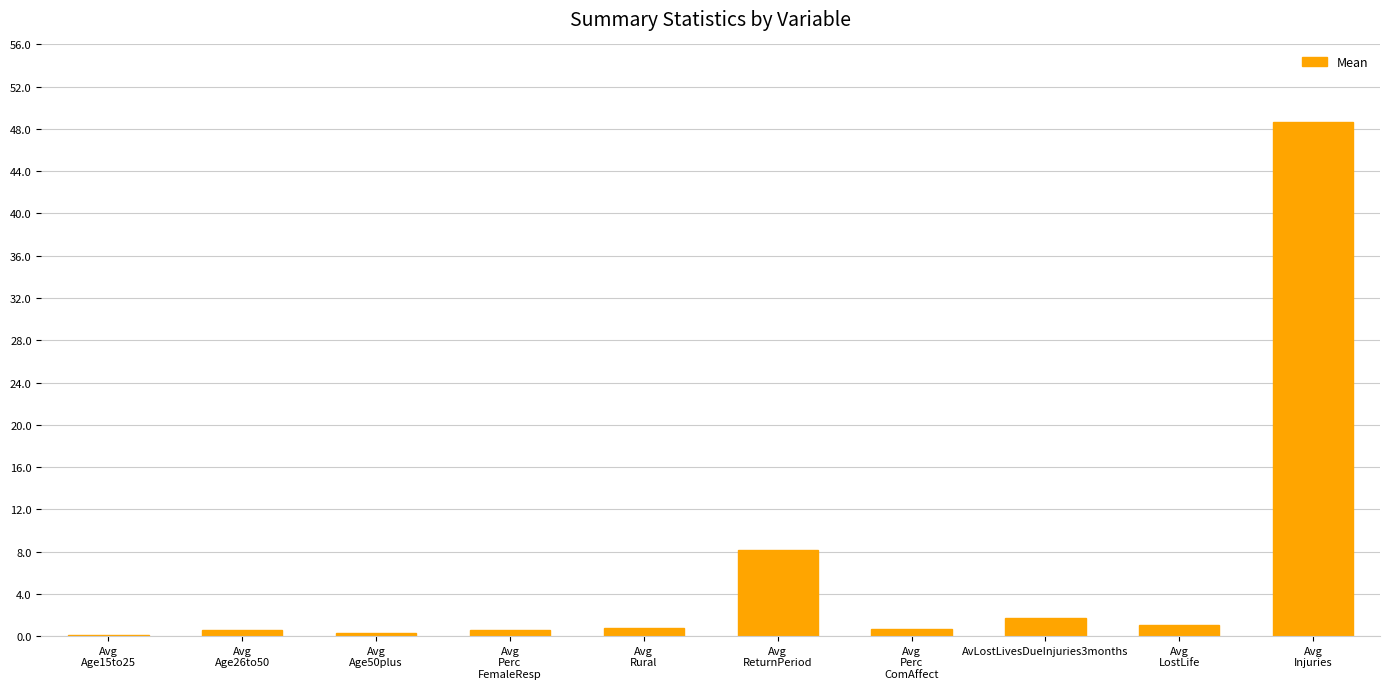

The chart shows a value of 4.5 at Avg
ReturnPeriod. True or false?

False